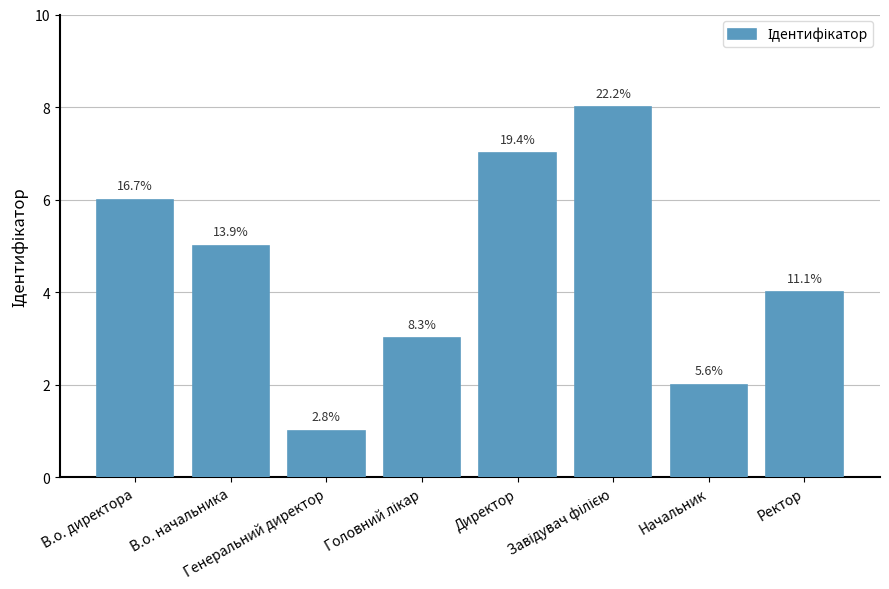

What is the change in value from В.о. директора to Директор?

+1